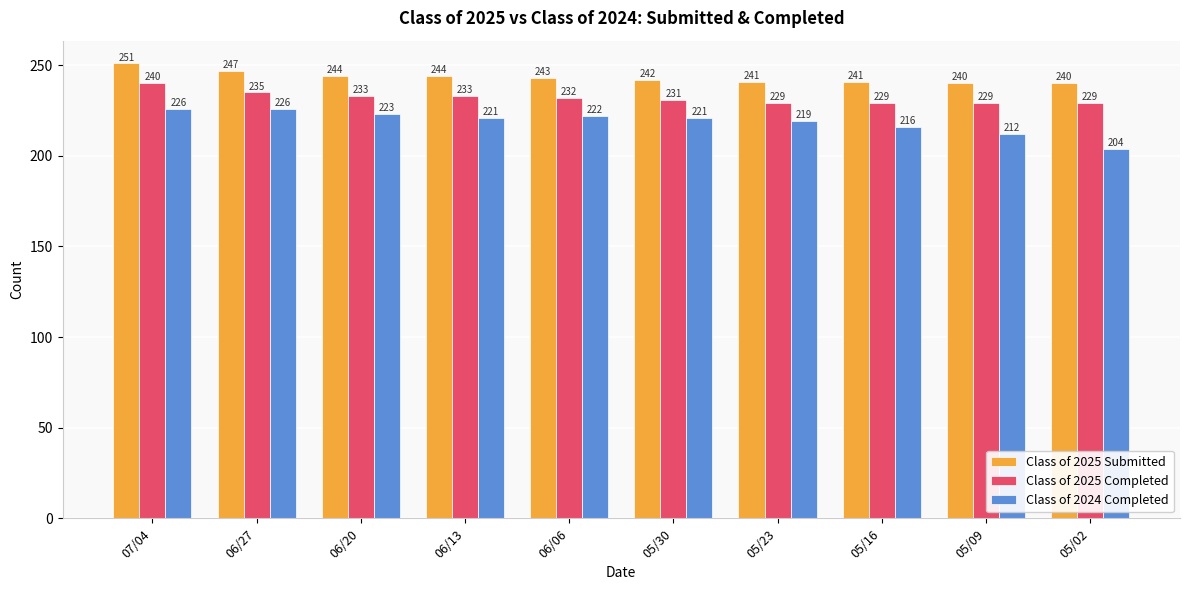

Reading left to right, list all the values displayed in this chart.

Class of 2025 Submitted: 251	247	244	244	243	242	241	241	240	240
Class of 2025 Completed: 240	235	233	233	232	231	229	229	229	229
Class of 2024 Completed: 226	226	223	221	222	221	219	216	212	204